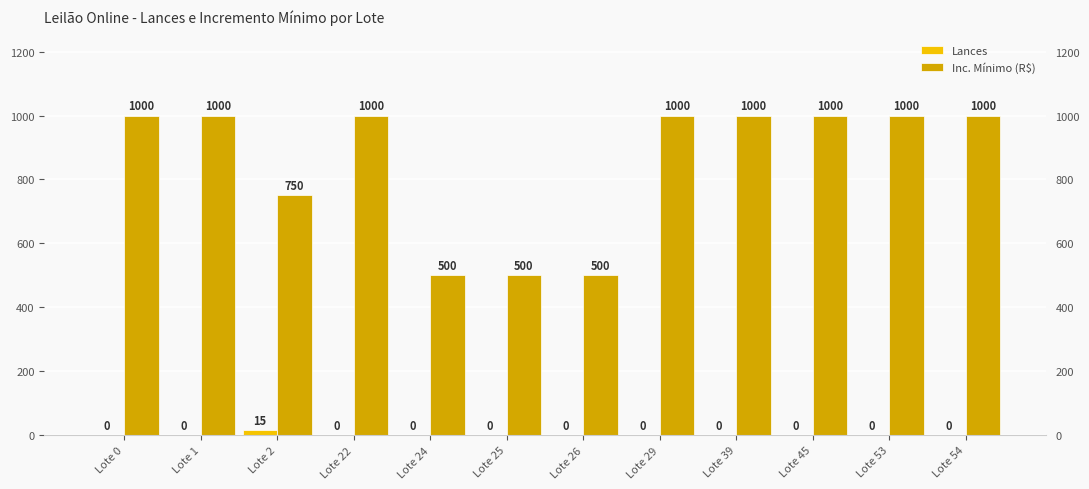

How many values in the Lances series exceed 0?

1